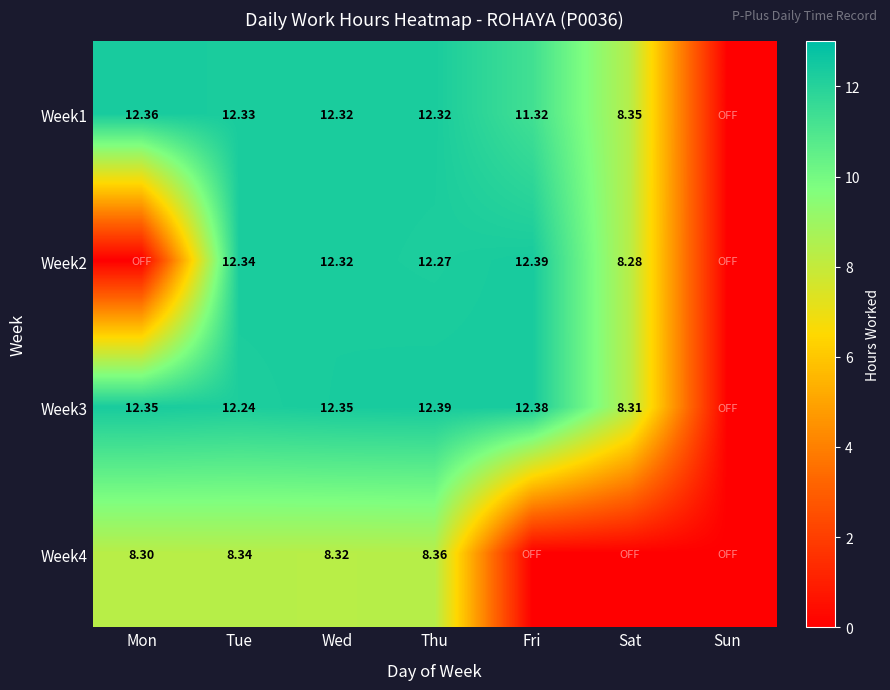

How many data points in Week3 are less than 12?

2